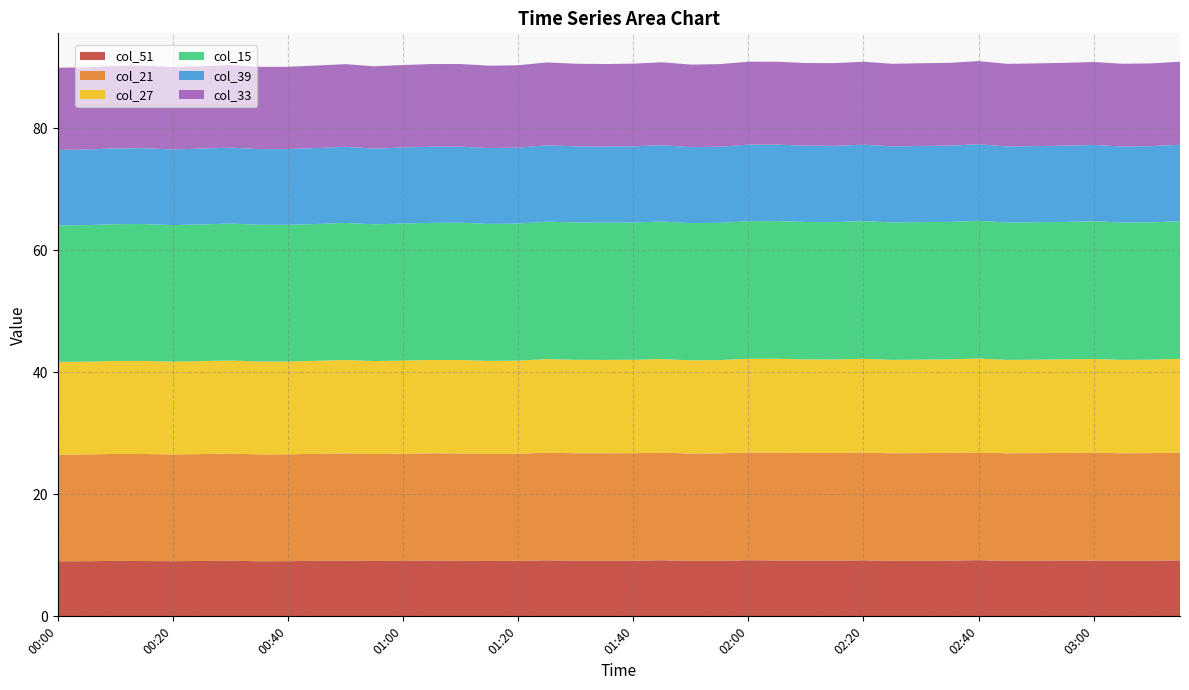

Reading left to right, extract all data points from this chart.

col_51: 9.0	9.0	9.1	9.1	9.0	9.1	9.1	9.0	9.0	9.1	9.1	9.1	9.1	9.2	9.1	9.1	9.1	9.2	9.1	9.1	9.1	9.2	9.1	9.1	9.2	9.2	9.2	9.1	9.2	9.1	9.1	9.2	9.2	9.1	9.1	9.2	9.2	9.1	9.1	9.2
col_21: 17.5	17.5	17.5	17.5	17.5	17.5	17.6	17.5	17.5	17.5	17.6	17.5	17.6	17.6	17.6	17.6	17.6	17.6	17.6	17.6	17.6	17.6	17.6	17.6	17.7	17.7	17.6	17.6	17.7	17.6	17.6	17.6	17.7	17.6	17.6	17.6	17.7	17.6	17.6	17.7
col_27: 15.2	15.2	15.3	15.3	15.2	15.2	15.3	15.2	15.2	15.3	15.3	15.2	15.3	15.3	15.3	15.3	15.3	15.3	15.3	15.3	15.3	15.3	15.3	15.3	15.4	15.4	15.3	15.3	15.4	15.3	15.3	15.3	15.4	15.3	15.3	15.3	15.4	15.3	15.3	15.4
col_15: 22.4	22.4	22.4	22.4	22.4	22.4	22.4	22.4	22.4	22.4	22.5	22.4	22.5	22.5	22.5	22.4	22.5	22.5	22.5	22.5	22.5	22.5	22.5	22.5	22.6	22.6	22.5	22.5	22.6	22.5	22.5	22.5	22.6	22.5	22.5	22.5	22.6	22.5	22.5	22.6
col_39: 12.4	12.4	12.4	12.4	12.4	12.4	12.5	12.4	12.4	12.4	12.5	12.4	12.5	12.5	12.5	12.4	12.4	12.5	12.5	12.5	12.5	12.5	12.5	12.5	12.5	12.5	12.5	12.5	12.5	12.5	12.5	12.5	12.6	12.5	12.5	12.5	12.5	12.5	12.5	12.5
col_33: 13.5	13.5	13.5	13.5	13.5	13.5	13.5	13.5	13.5	13.5	13.6	13.5	13.5	13.5	13.6	13.5	13.5	13.6	13.5	13.5	13.5	13.6	13.5	13.5	13.6	13.6	13.6	13.6	13.6	13.5	13.6	13.6	13.6	13.5	13.6	13.6	13.6	13.6	13.6	13.6